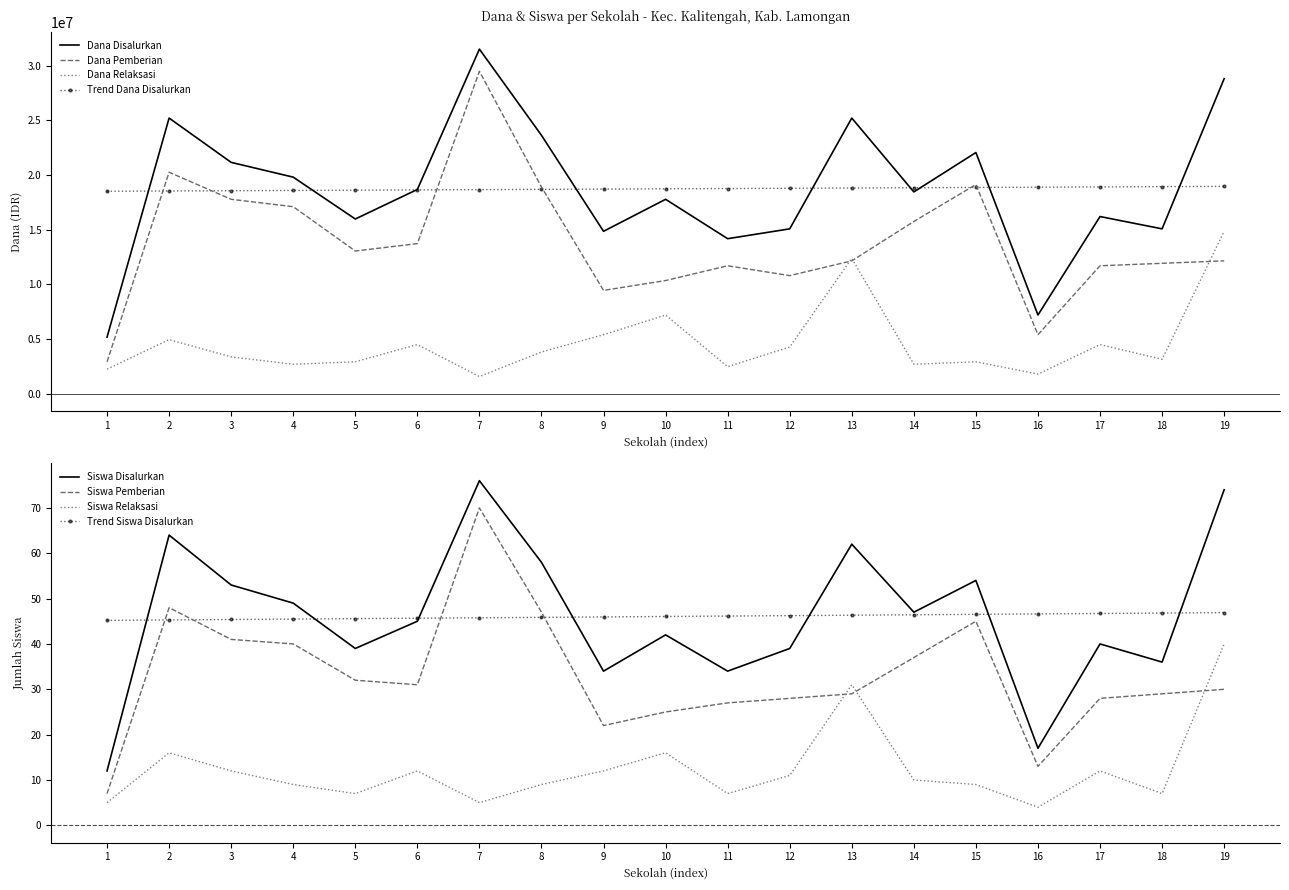

True or false: Dana Relaksasi and Dana Disalurkan intersect in this chart.

False